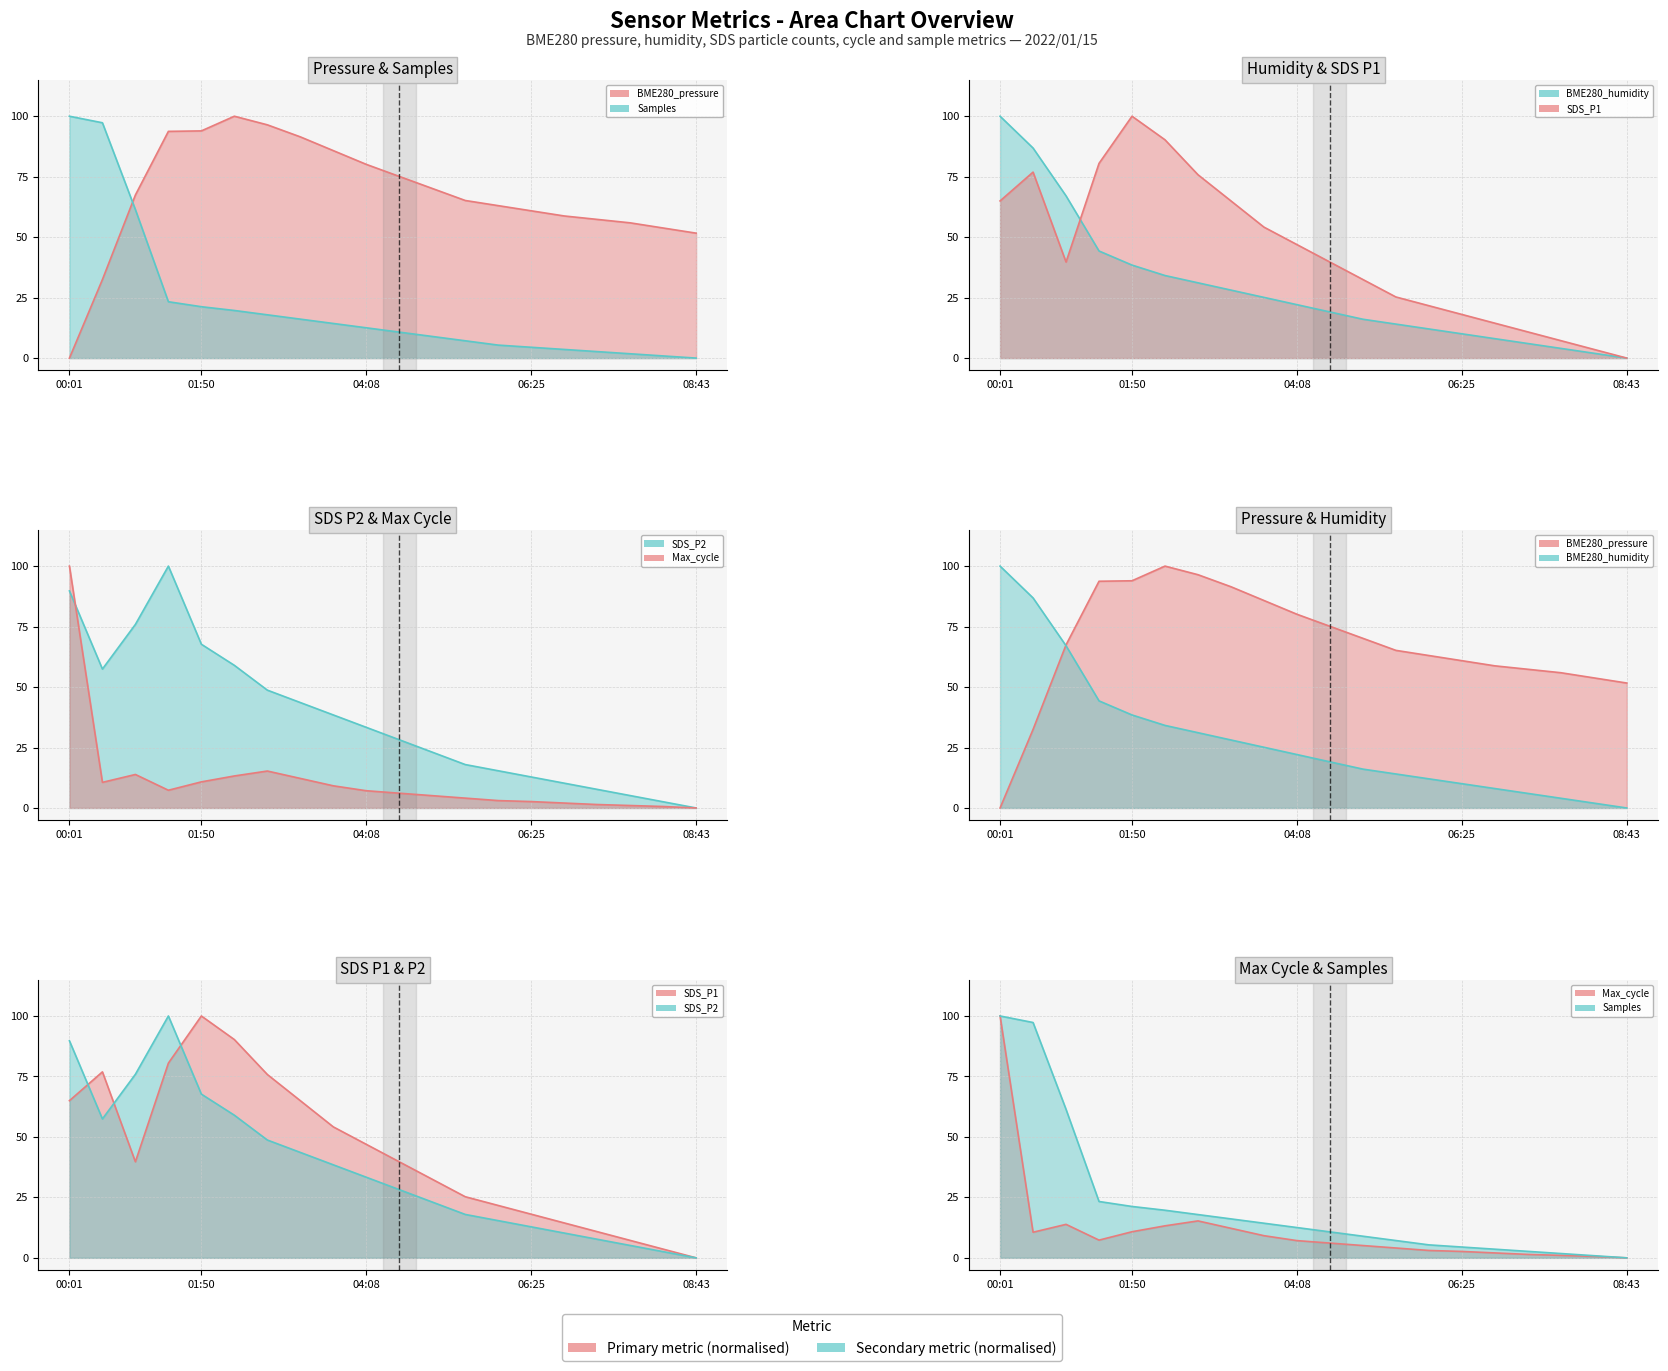

What is the value of the Max_cycle point at the 17th from the left?

1.4